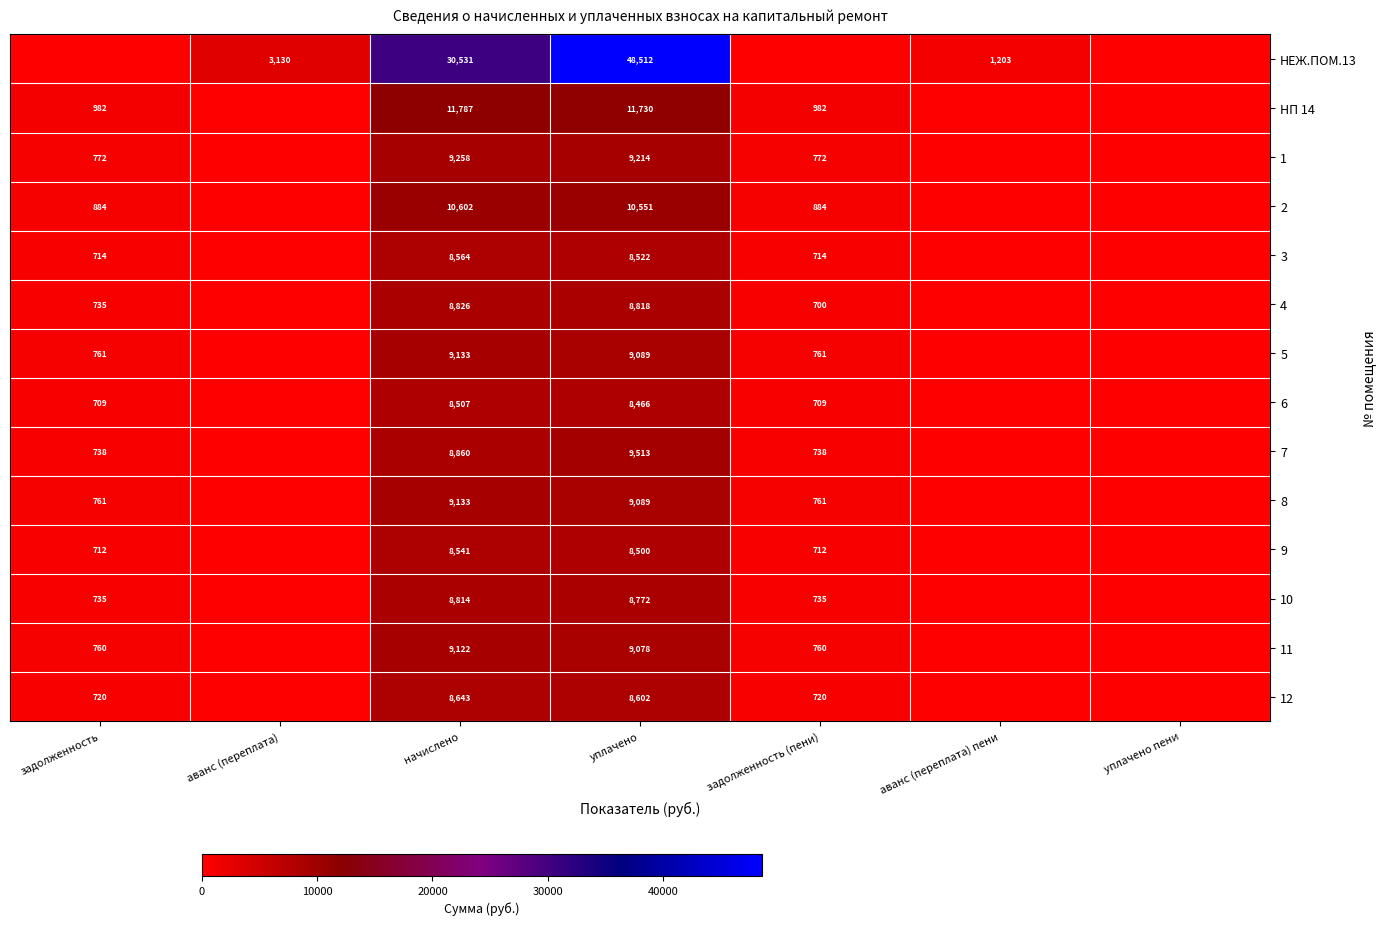

Is it true that 9 equals 1196 at задолженность (пени)?

False